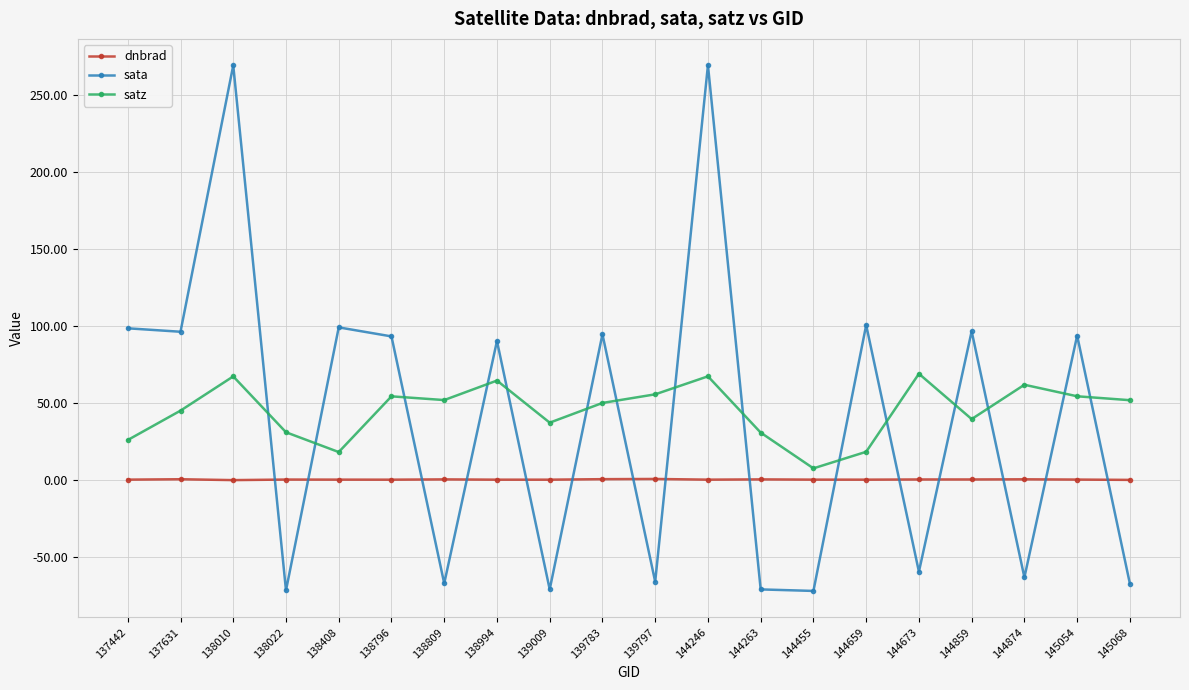

What is the lowest value of the sata series?

-72.0